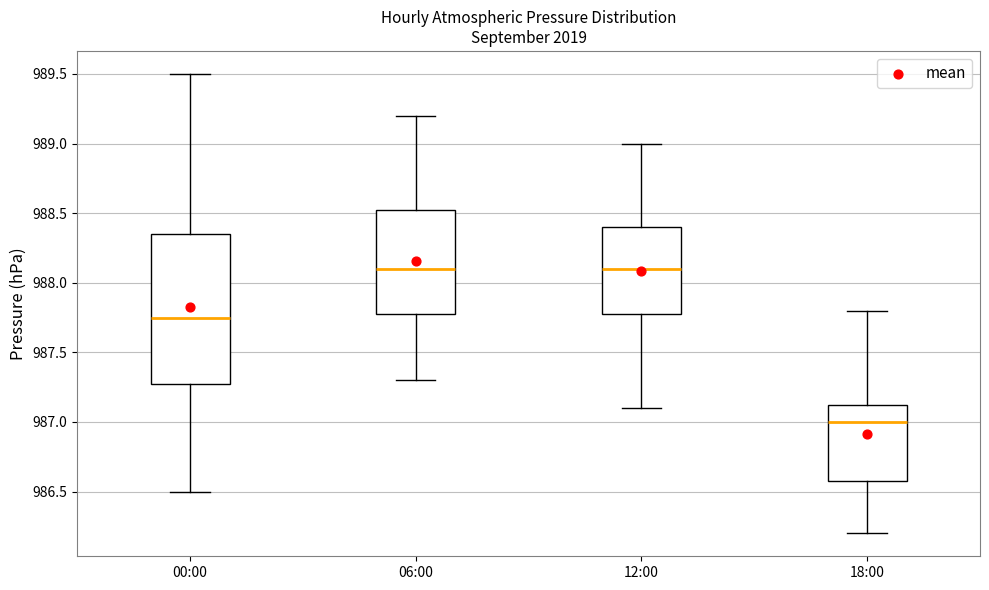

Reading left to right, transcribe this box plot: for each box, give where its median line is, the range the box spans, and where its two whiskers end, as read against the y-axis. The values are not printed on the chart, so give them approximately, as read against the axis.

00:00: median 987.75, box 987.30 to 988.35, whiskers 986.50 to 989.50
06:00: median 988.10, box 987.80 to 988.55, whiskers 987.30 to 989.20
12:00: median 988.10, box 987.80 to 988.40, whiskers 987.10 to 989.00
18:00: median 987.00, box 986.60 to 987.15, whiskers 986.20 to 987.80